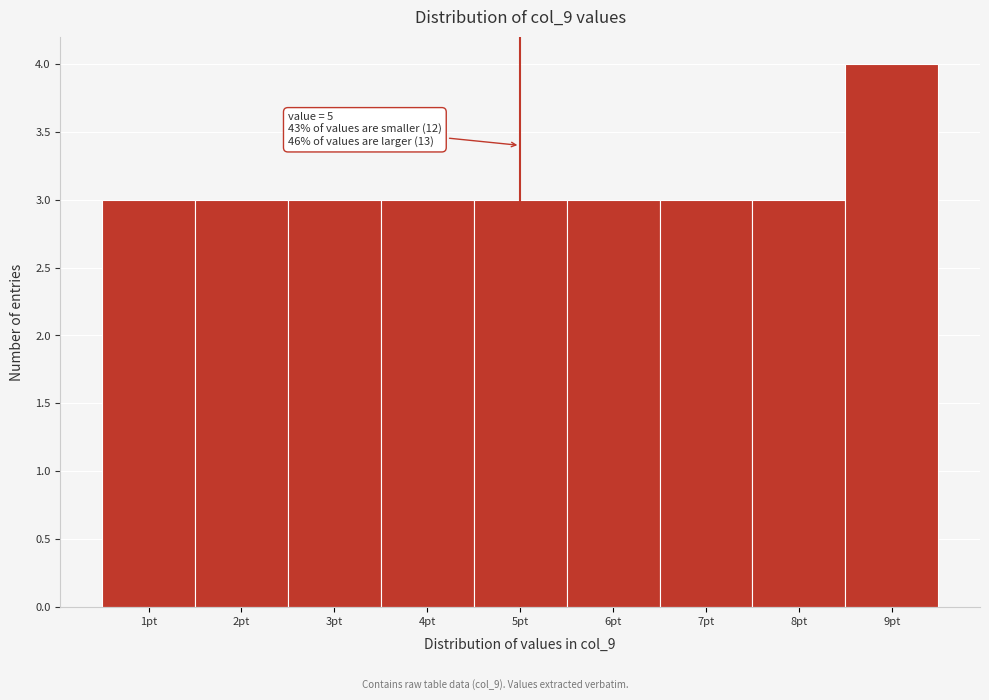

Over which range of the x-axis is the bar tallest?

8.5 to 9.5